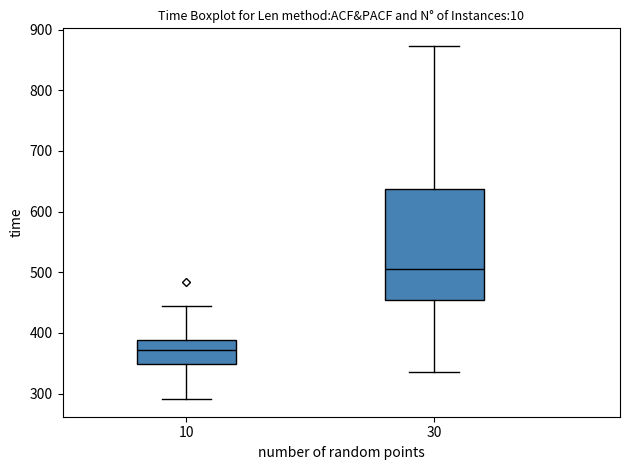

Which box's median line is the lowest?

10